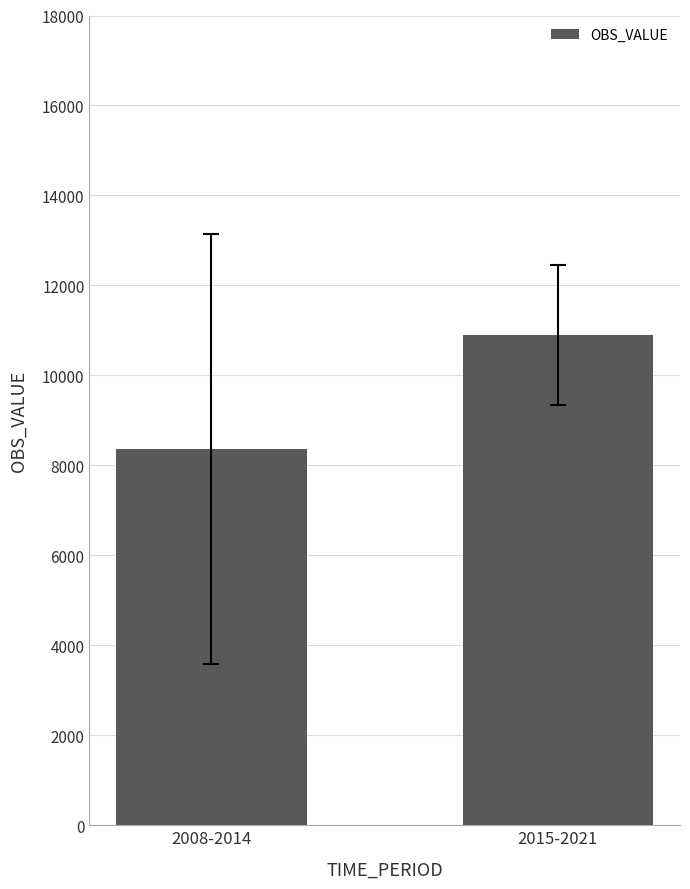

What is the change in value from 2008-2014 to 2015-2021?

+2523.4